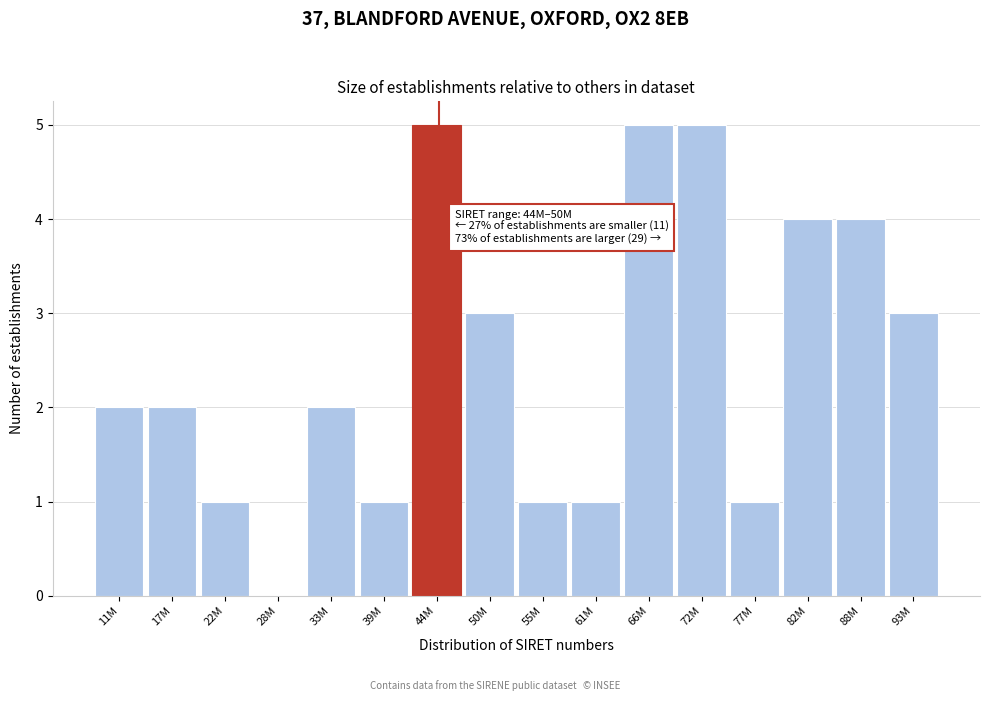

Reading left to right, what are all the values shown in this chart?

11M=2	17M=2	22M=1	28M=0	33M=2	39M=1	44M=5	50M=3	55M=1	61M=1	66M=5	72M=5	77M=1	82M=4	88M=4	93M=3